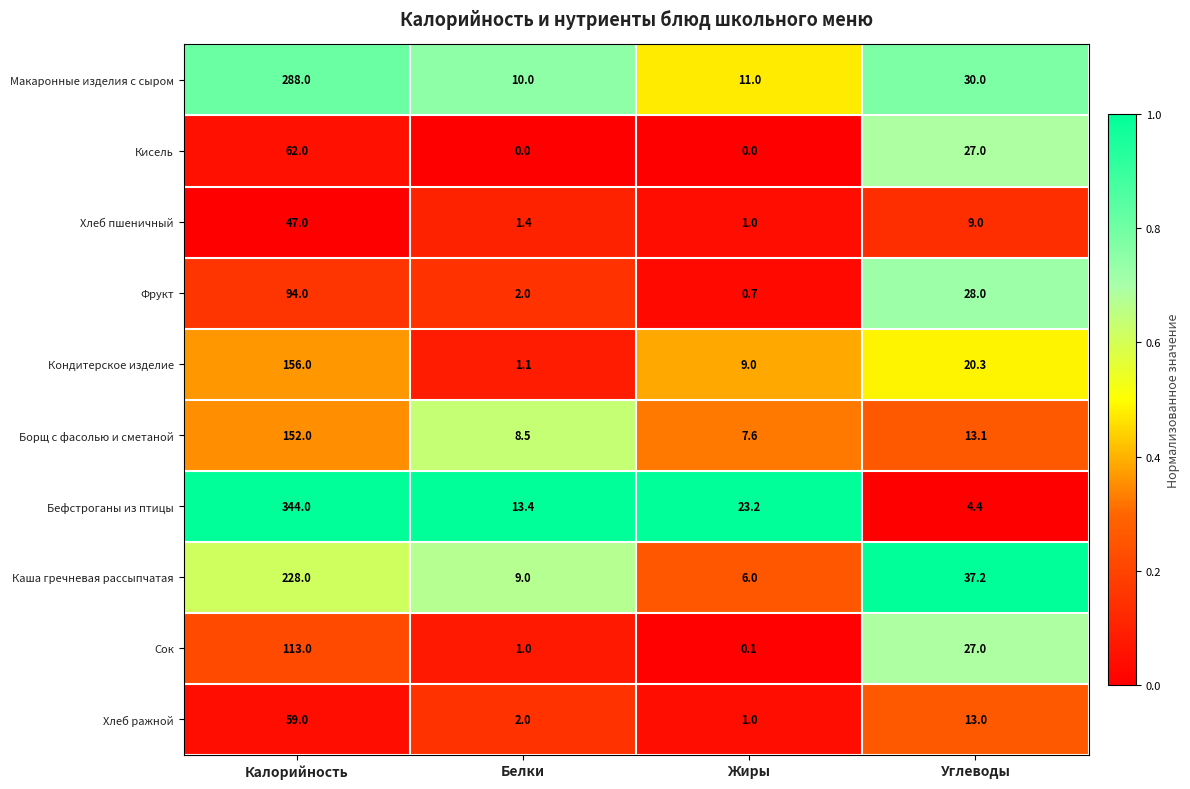

The value of Кондитерское изделие at Белки is 0.4. True or false?

False